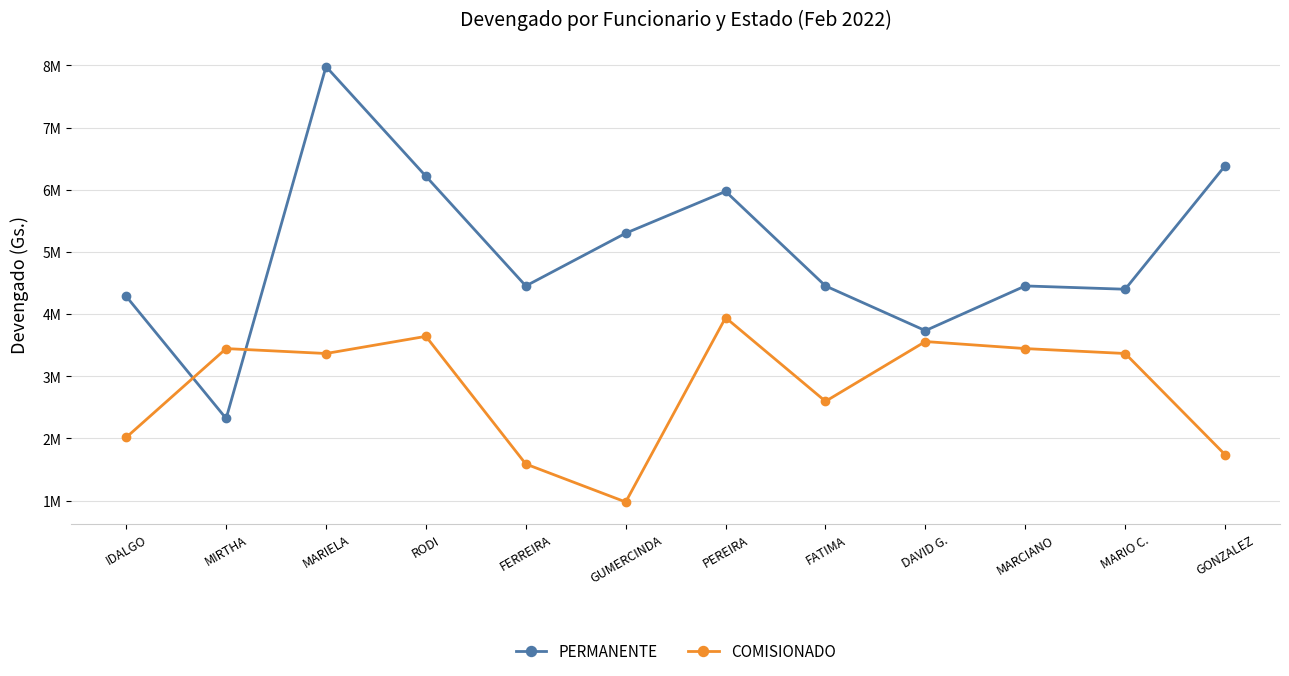

What are all the series names shown in the legend?

PERMANENTE, COMISIONADO